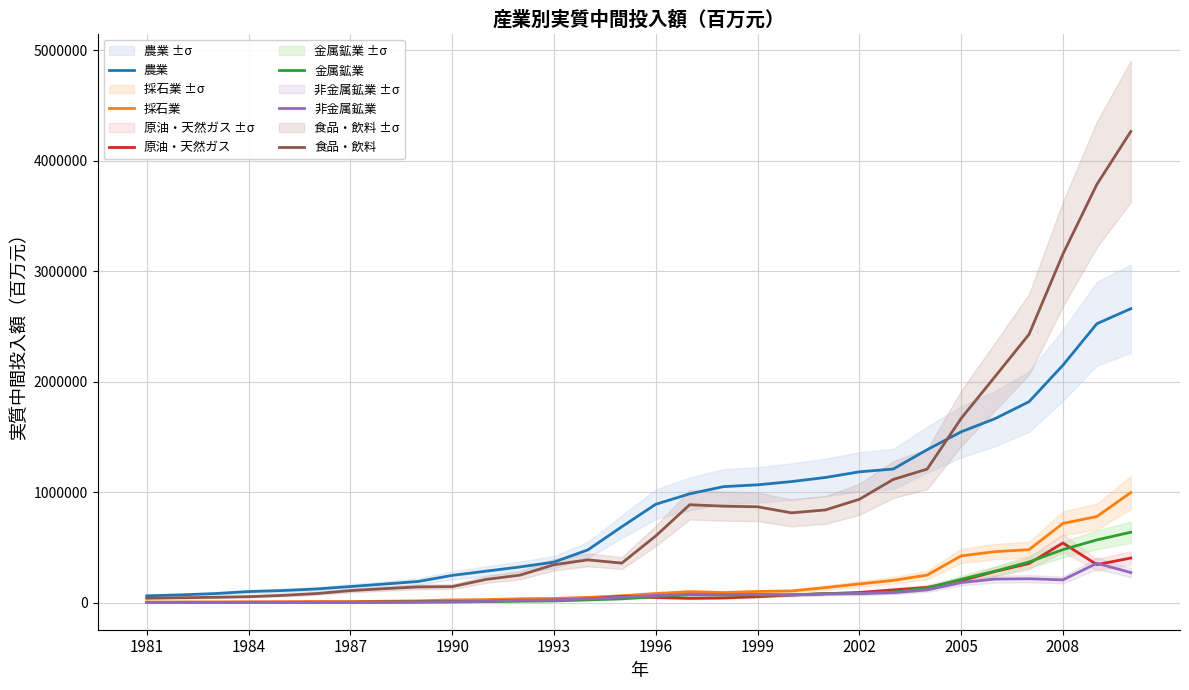

The value of 原油・天然ガス at 2008 is 964764.6. True or false?

False